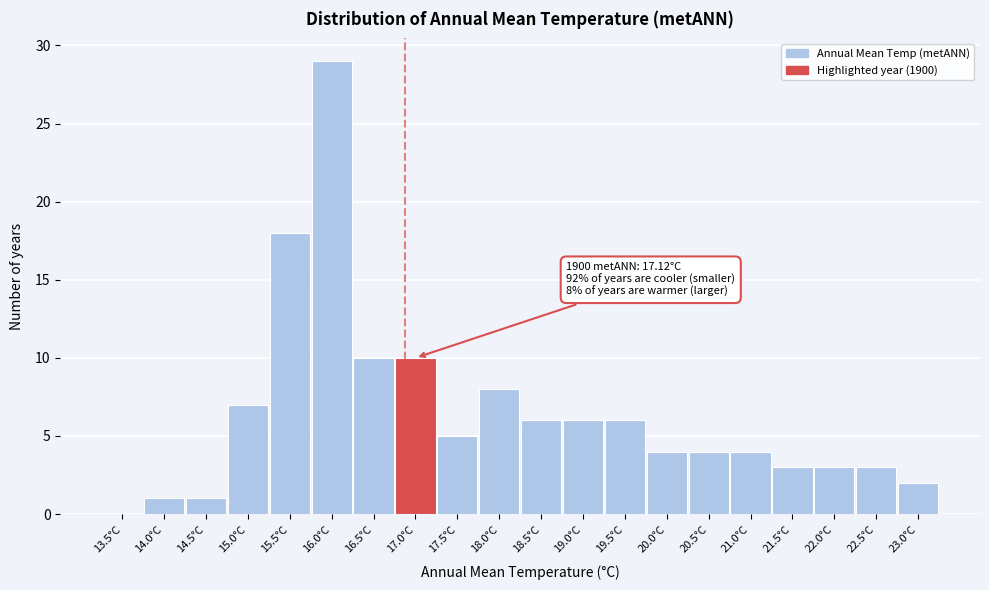

Reading left to right, transcribe all the data shown in this chart.

13.5°C=0	14.0°C=1	14.5°C=1	15.0°C=7	15.5°C=18	16.0°C=29	16.5°C=10	17.0°C=10	17.5°C=5	18.0°C=8	18.5°C=6	19.0°C=6	19.5°C=6	20.0°C=4	20.5°C=4	21.0°C=4	21.5°C=3	22.0°C=3	22.5°C=3	23.0°C=2